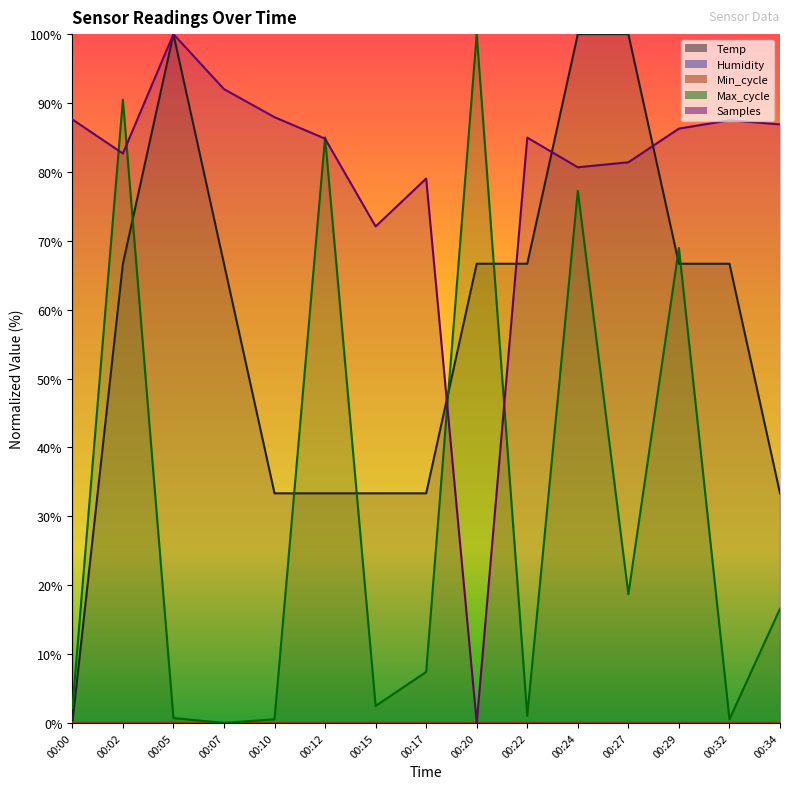

Rank the categories by Max_cycle value from lowest to highest.

00:07, 00:10, 00:32, 00:05, 00:22, 00:00, 00:15, 00:17, 00:34, 00:27, 00:29, 00:24, 00:12, 00:02, 00:20